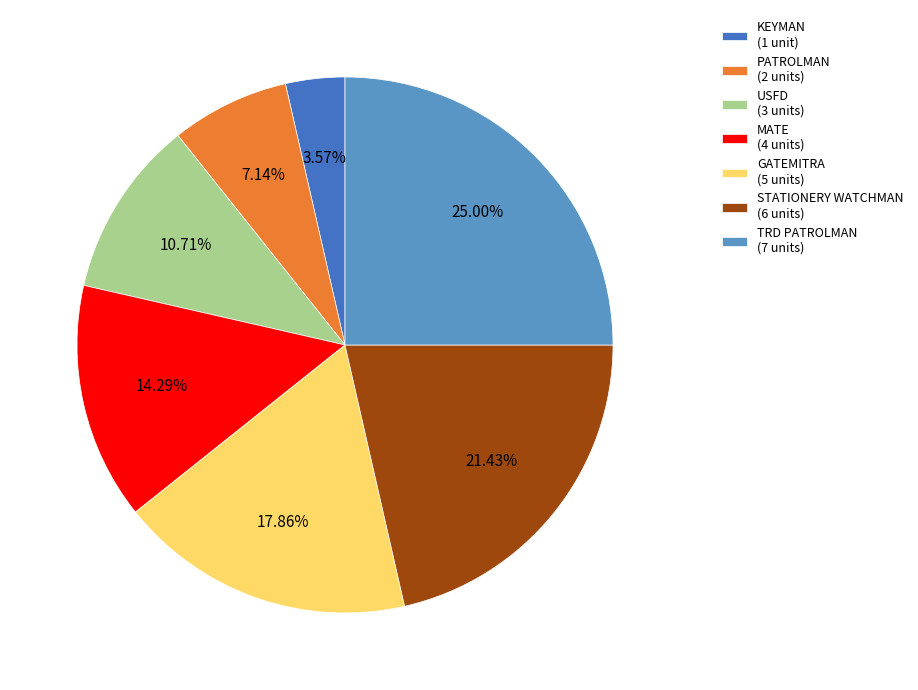

What is the largest slice in the pie chart?

TRD PATROLMAN